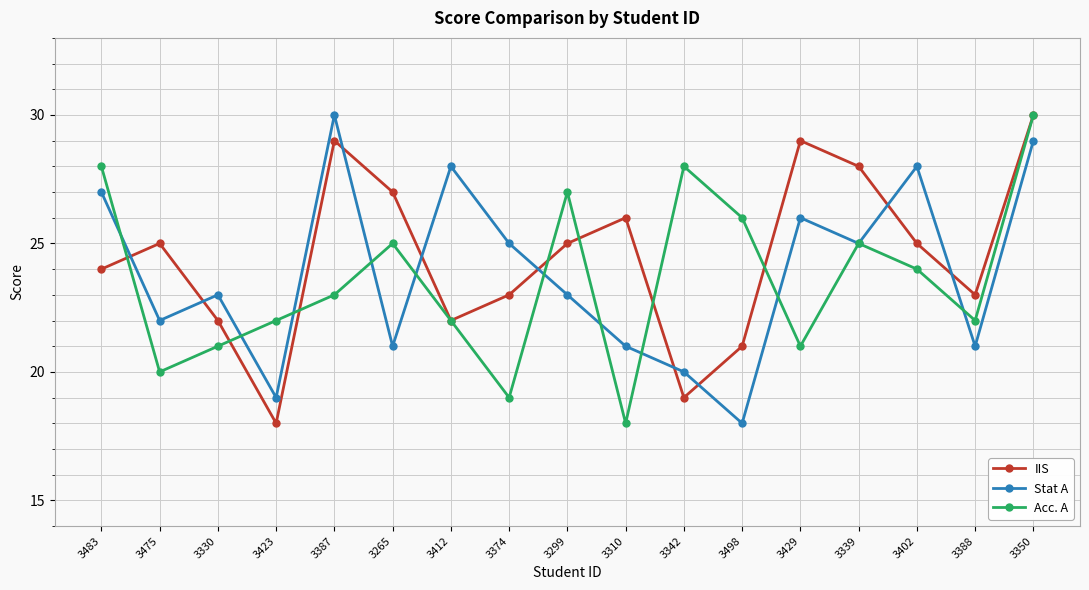

What is the difference between the Stat A values at 3339 and 3310?

4